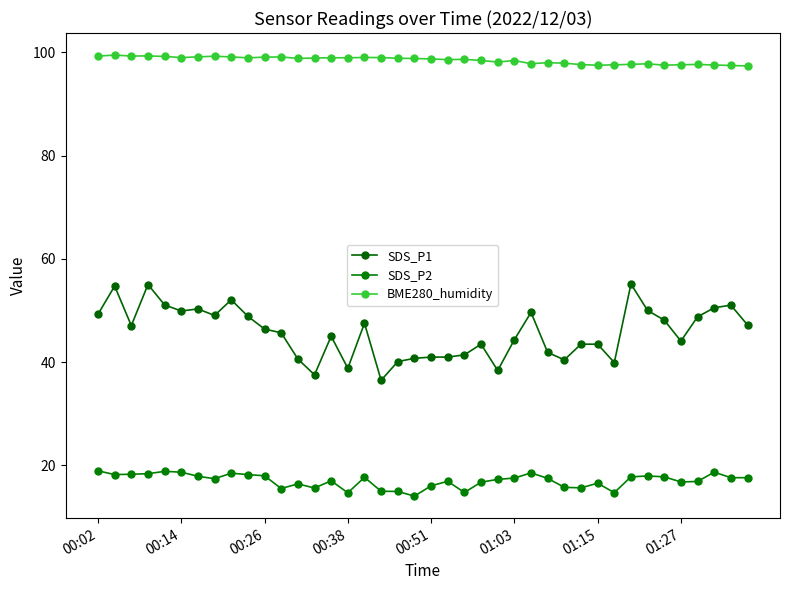

Rank the series by their maximum value, from highest to lowest.

BME280_humidity, SDS_P1, SDS_P2